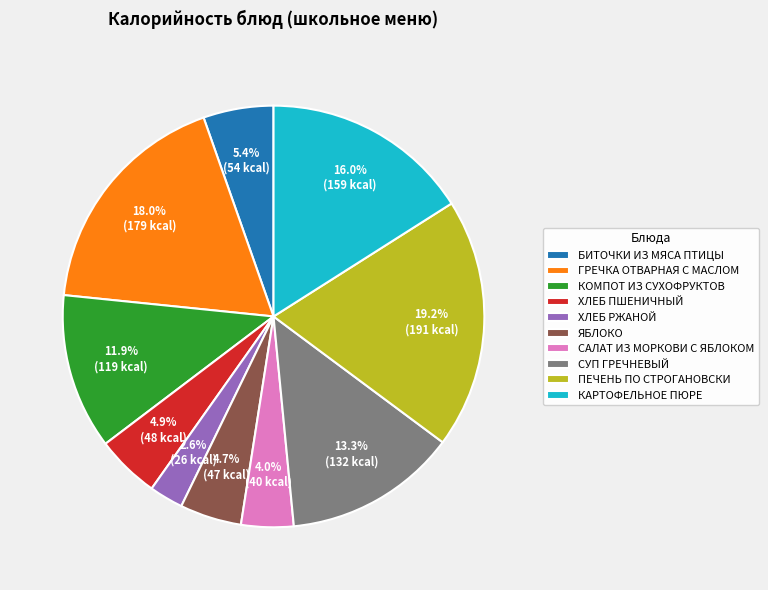

To the nearest percent, what is the difference between the largest and smallest slice percentages?

17%